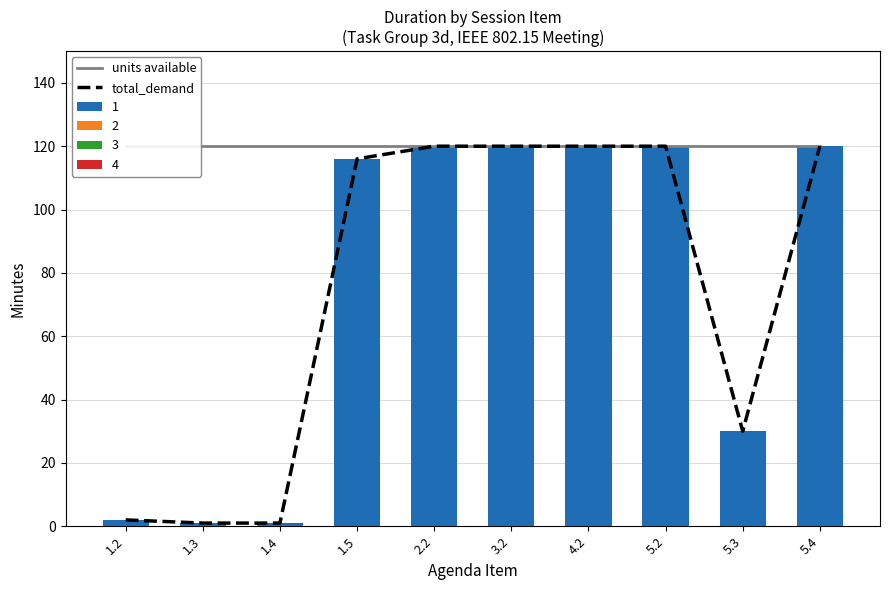

At which category is the sum across all series the highest?

2.2